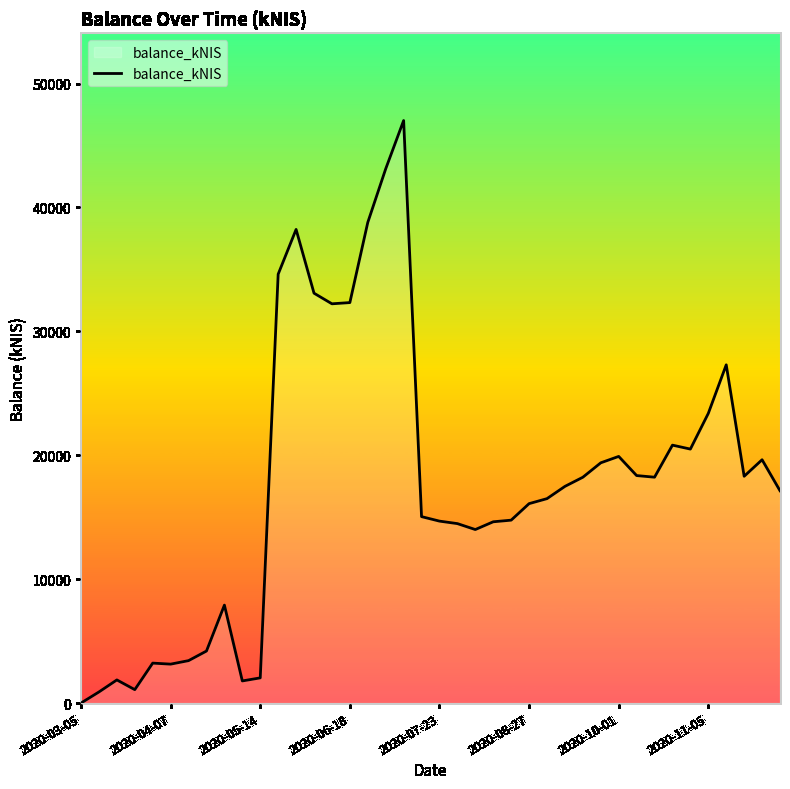

What is the greatest value displayed?

47011.7